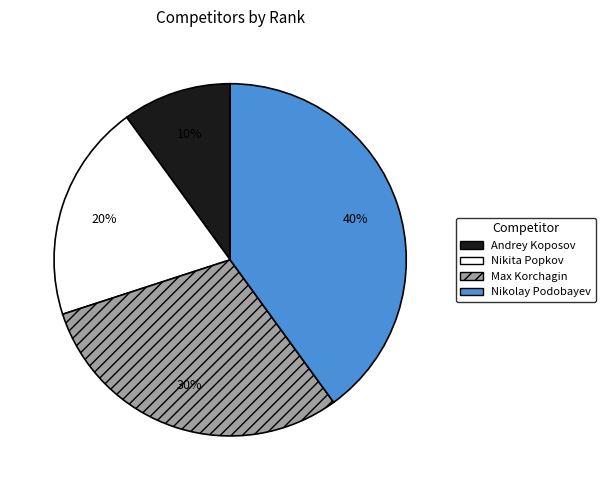

To the nearest percent, what is the average slice percentage?

25%